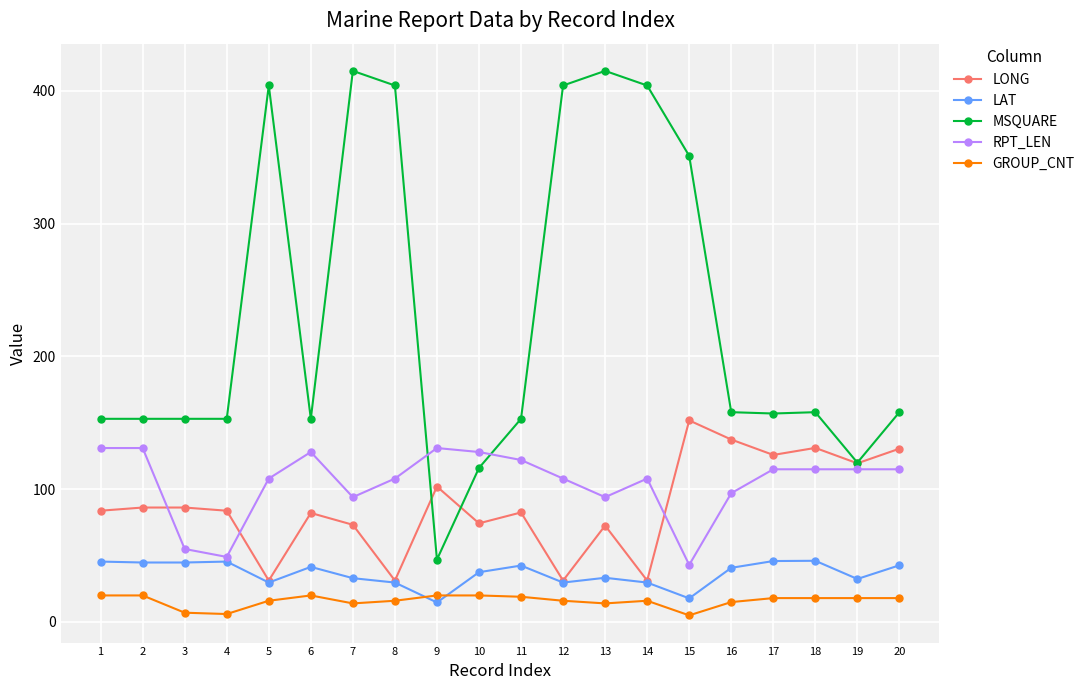

What is the maximum value shown in the chart?

415.0